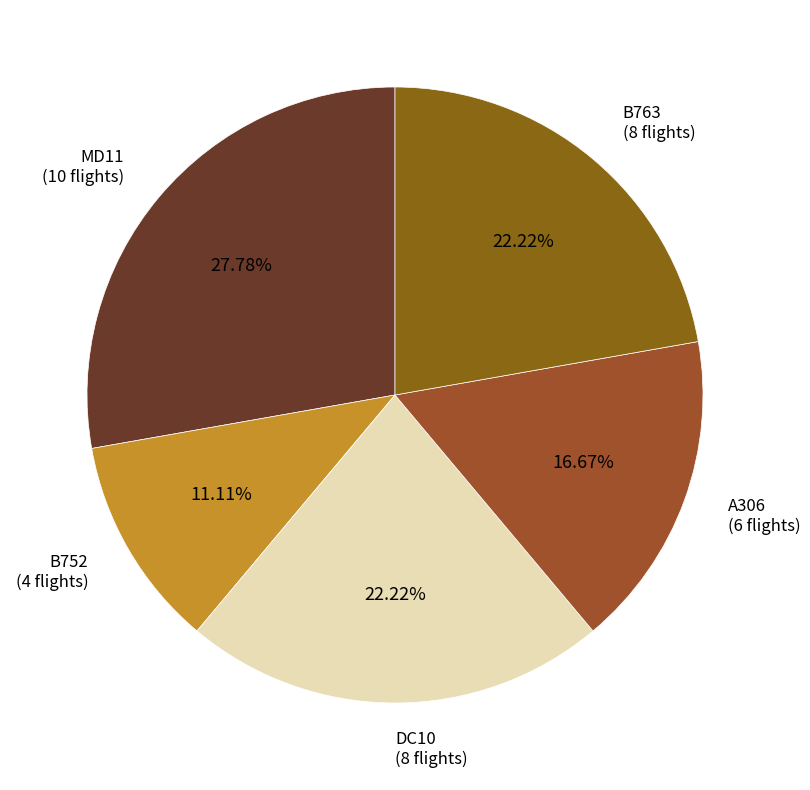

How many slices are in this pie chart?

5